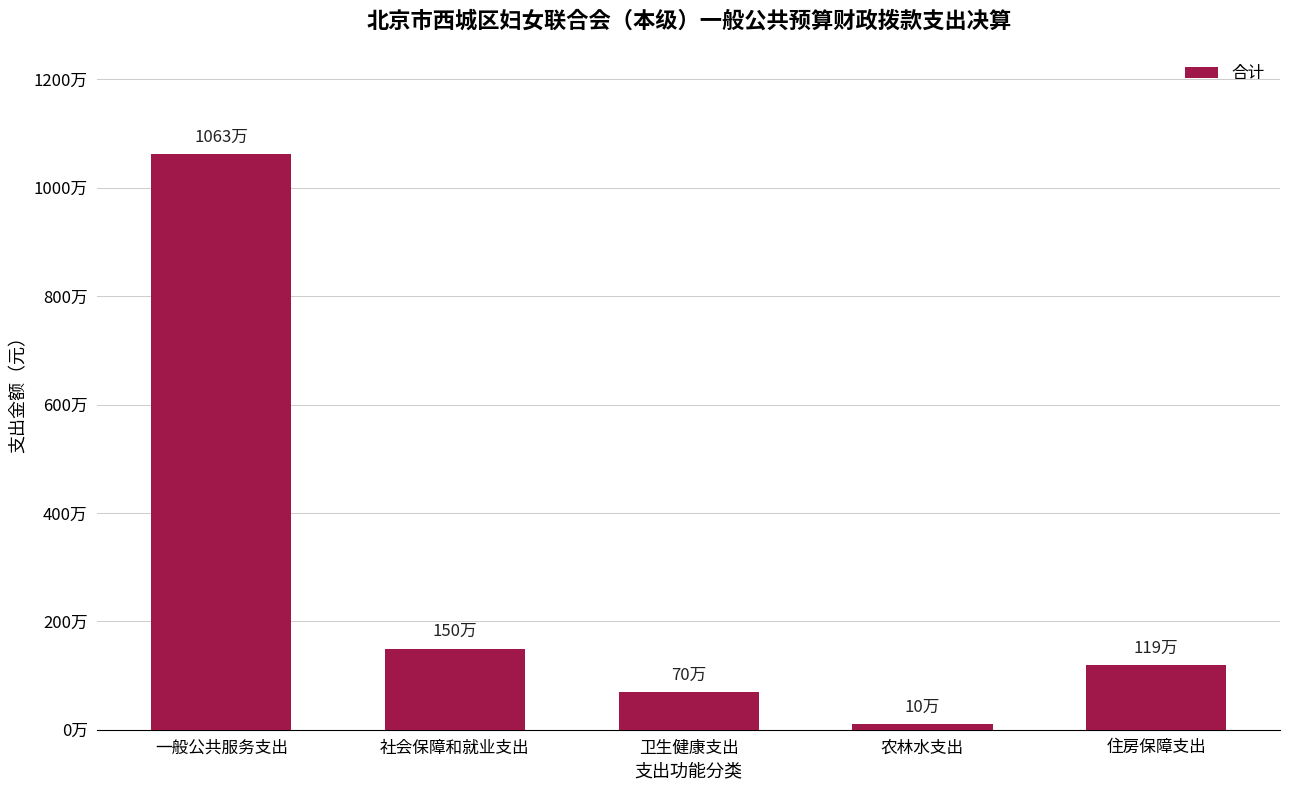

Which has a higher value, 卫生健康支出 or 社会保障和就业支出?

社会保障和就业支出